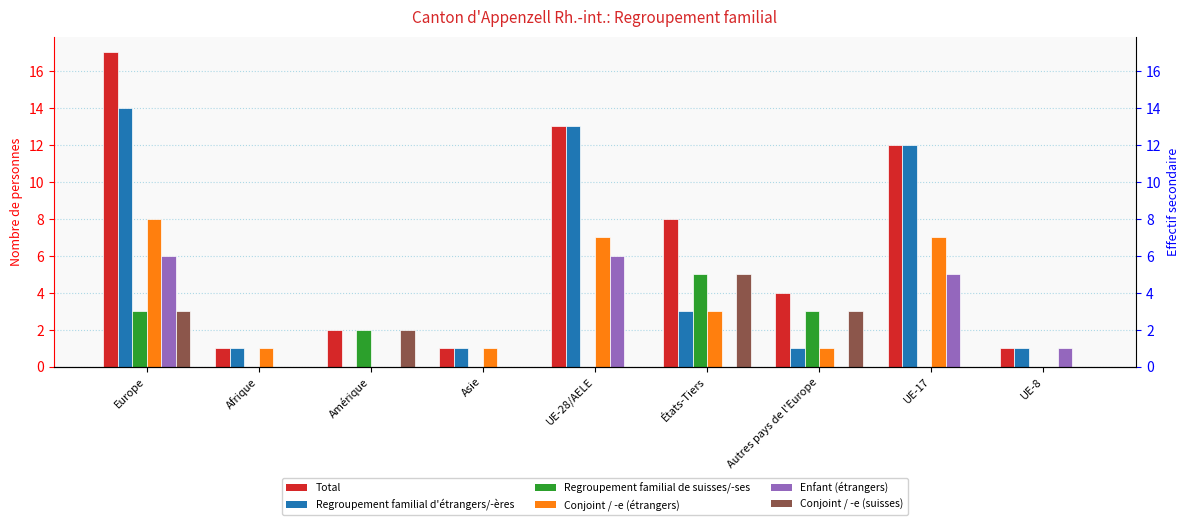

Reading left to right, extract all data points from this chart.

Total: 17	1	2	1	13	8	4	12	1
Regroupement familial d'étrangers/-ères: 14	1	0	1	13	3	1	12	1
Regroupement familial de suisses/-ses: 3	0	2	0	0	5	3	0	0
Conjoint / -e (étrangers): 8	1	0	1	7	3	1	7	0
Enfant (étrangers): 6	0	0	0	6	0	0	5	1
Conjoint / -e (suisses): 3	0	2	0	0	5	3	0	0